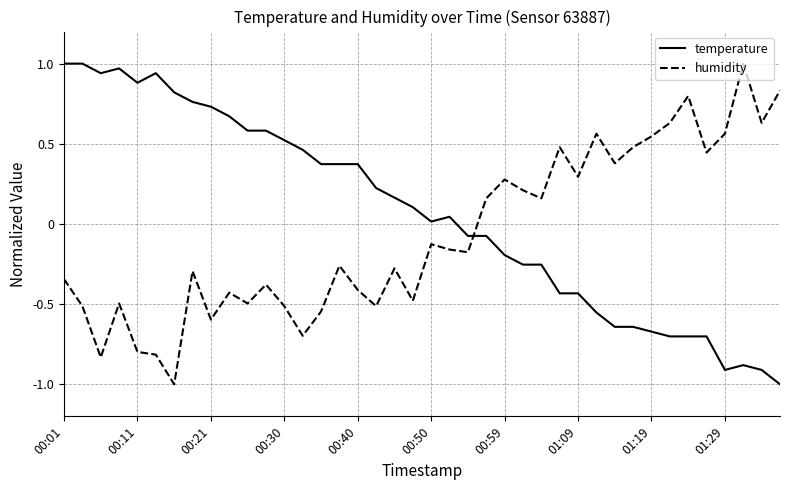

Is this an area chart (filled region under the line)?

No